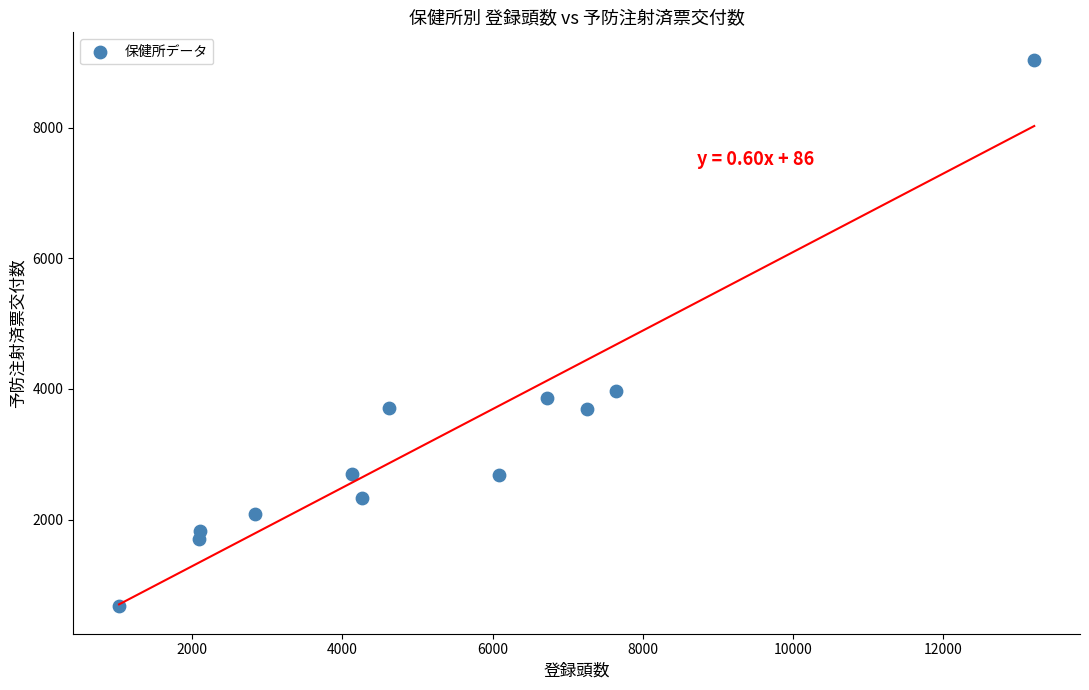

What Y value in the scatter plot is closest to 4856?

3968